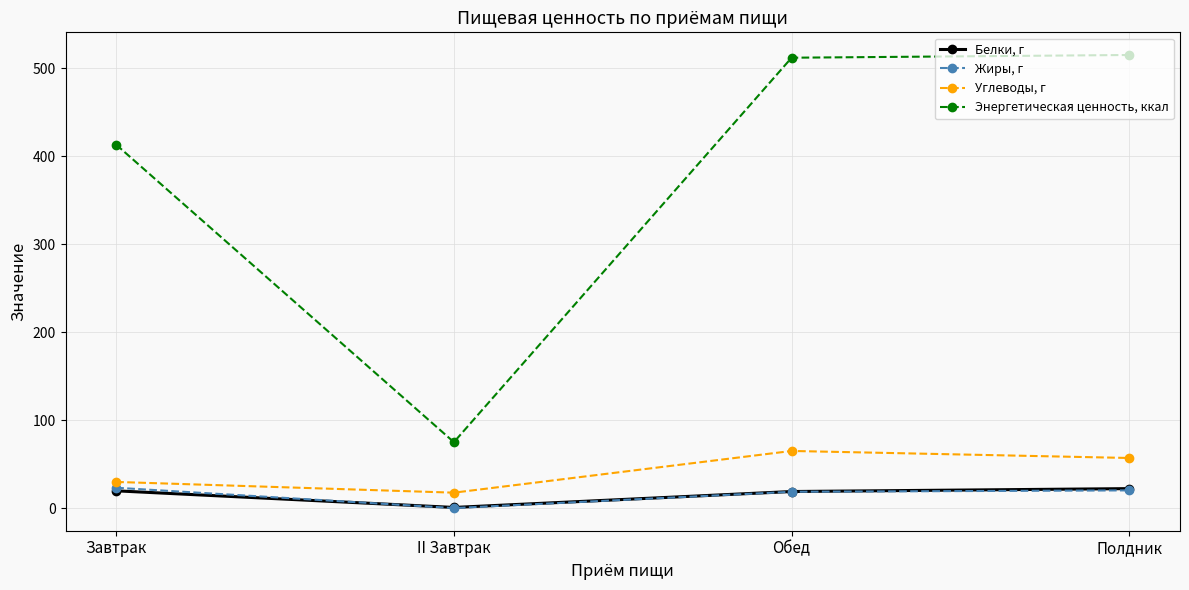

True or false: Энергетическая ценность, ккал and Жиры, г intersect in this chart.

False